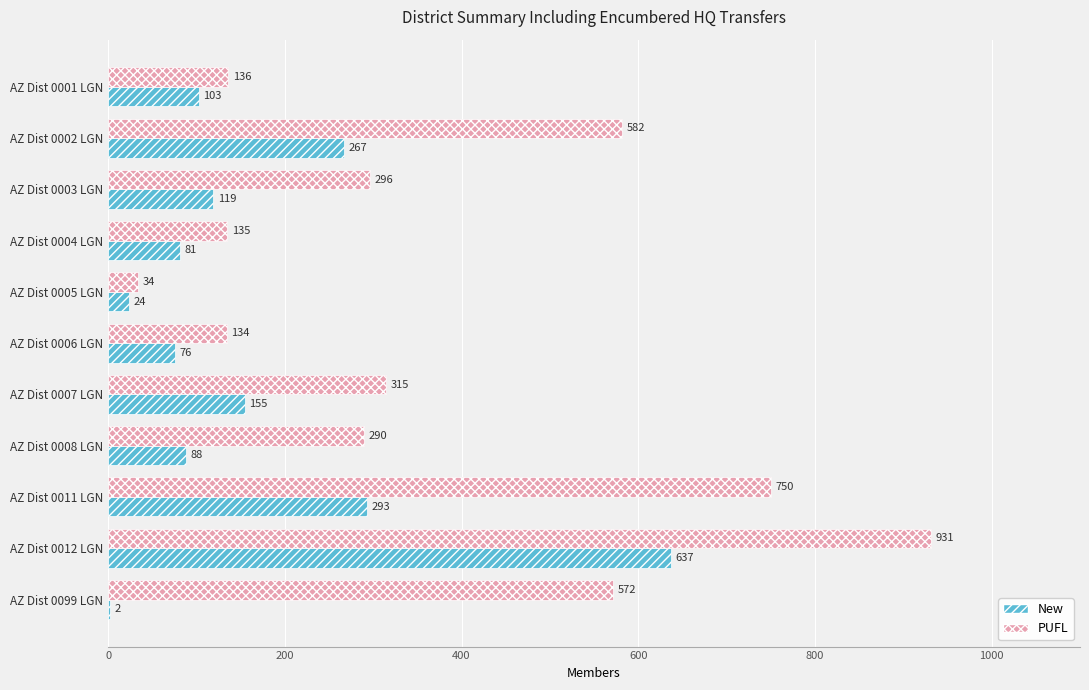

Which series changed the most between AZ Dist 0001 LGN and AZ Dist 0002 LGN?

PUFL